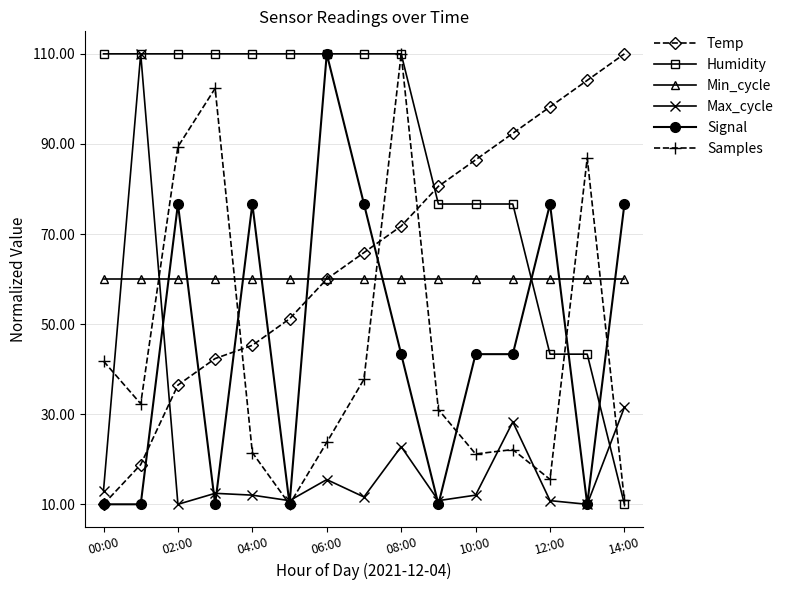

True or false: Max_cycle and Signal intersect in this chart.

True